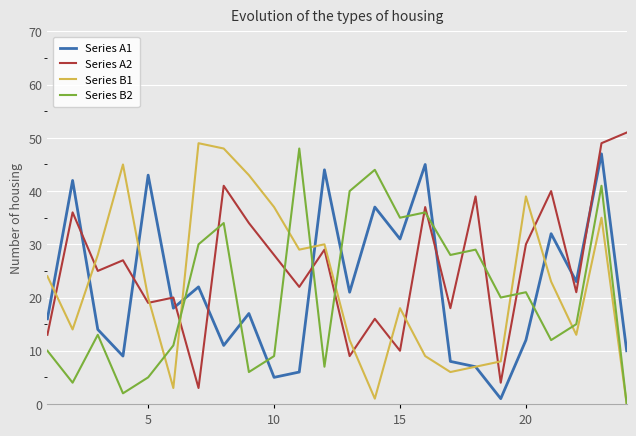

After their last crossing, which series has the higher values: Series B2 or Series A2?

Series A2